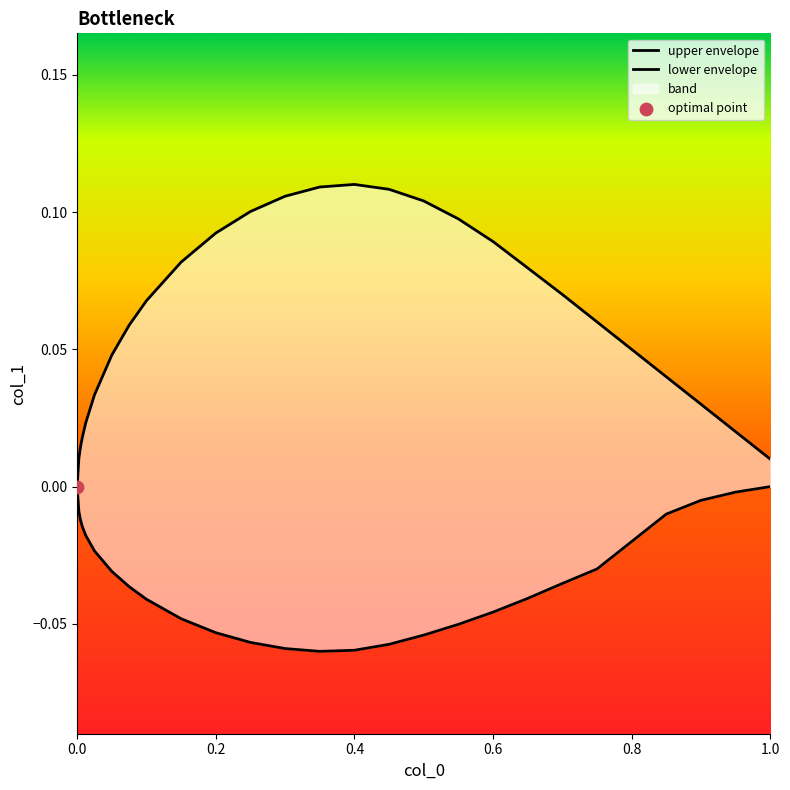

Which series contains the lowest Y value?

col_1_neg